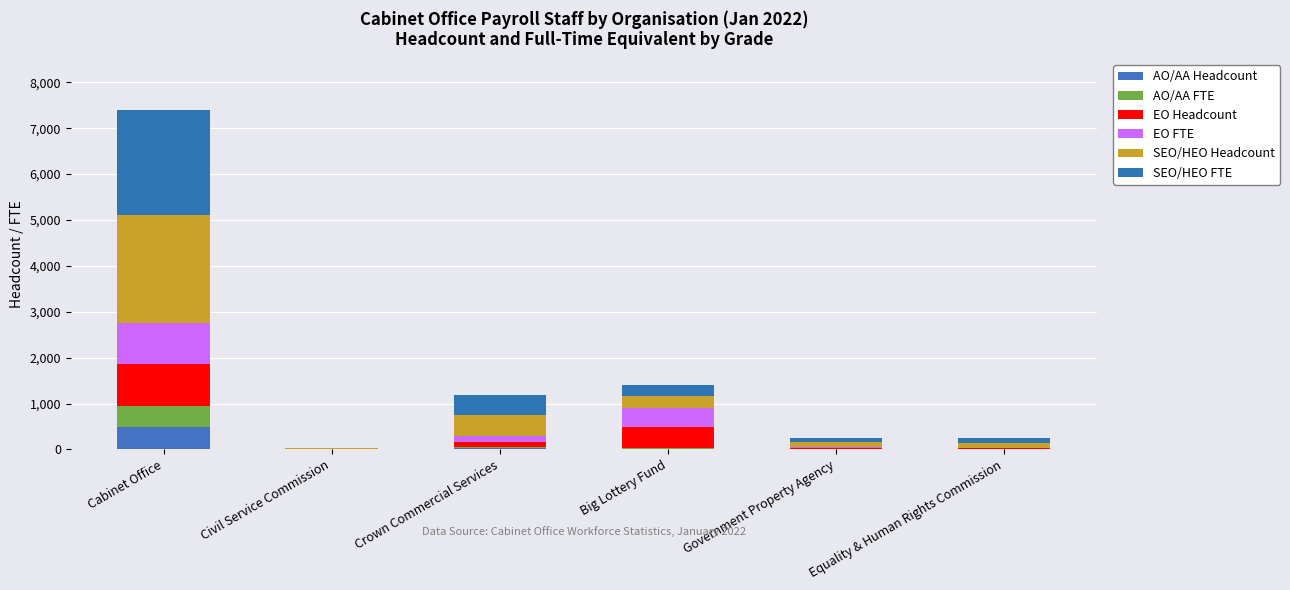

Which series has the largest range (max minus min)?

SEO/HEO Headcount